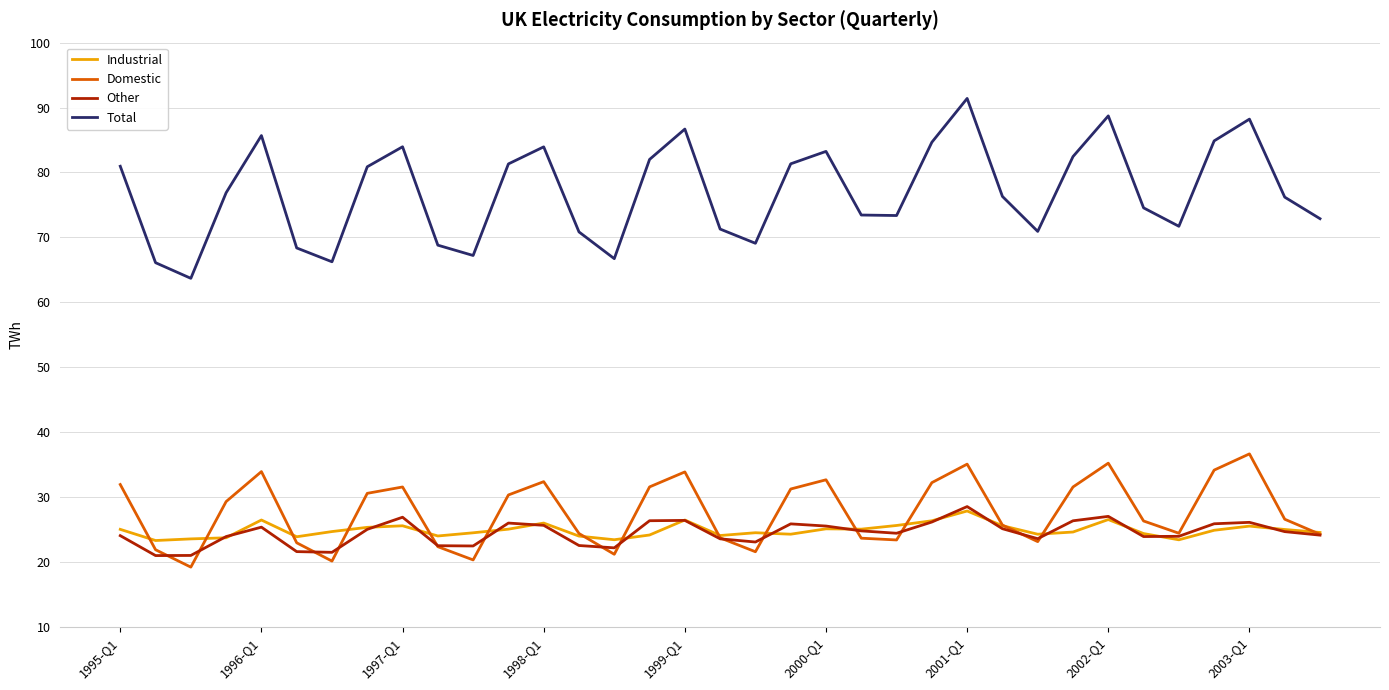

What is the minimum value for Industrial?

23.3